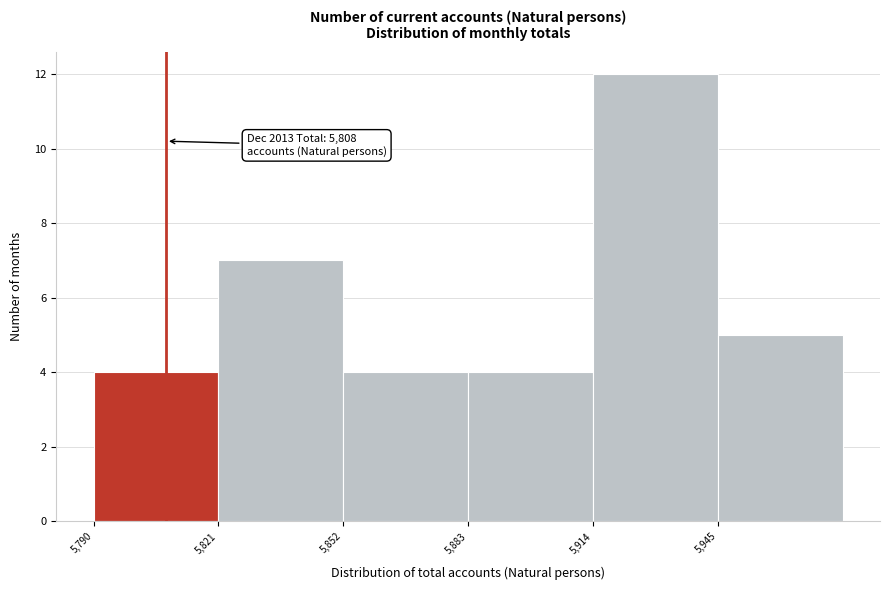

Which range on the x-axis has the tallest bar?

5914 to 5945